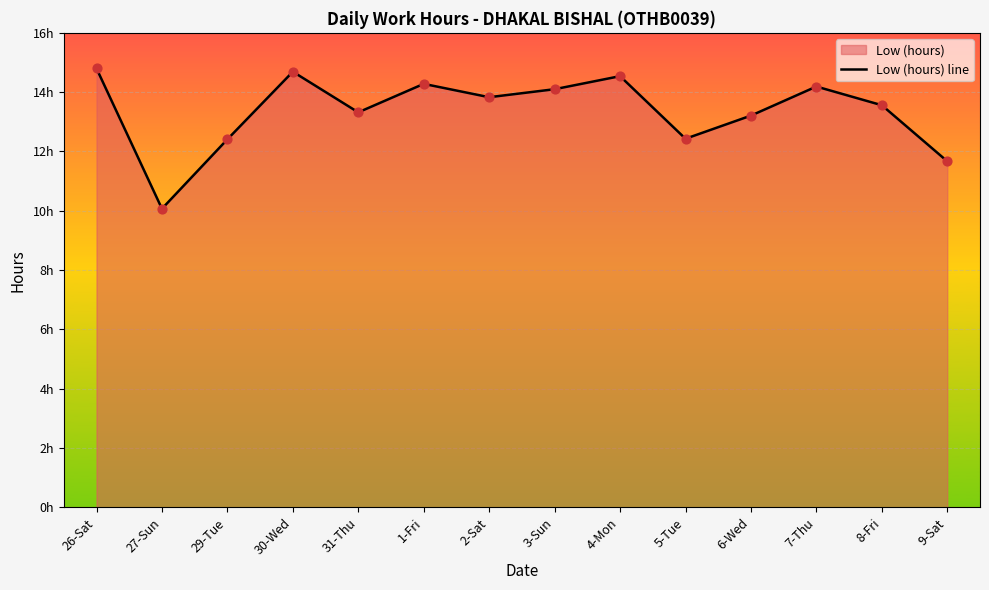

Approximately how many times larger is the value at 5-Tue compared to 7-Thu?

0.9